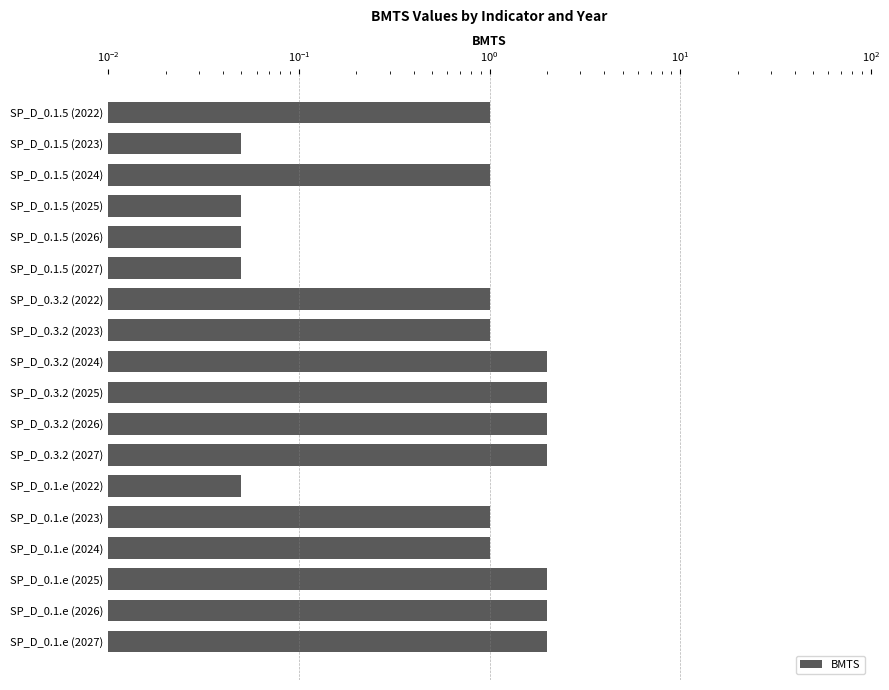

What is the minimum value shown in the chart?

0.1